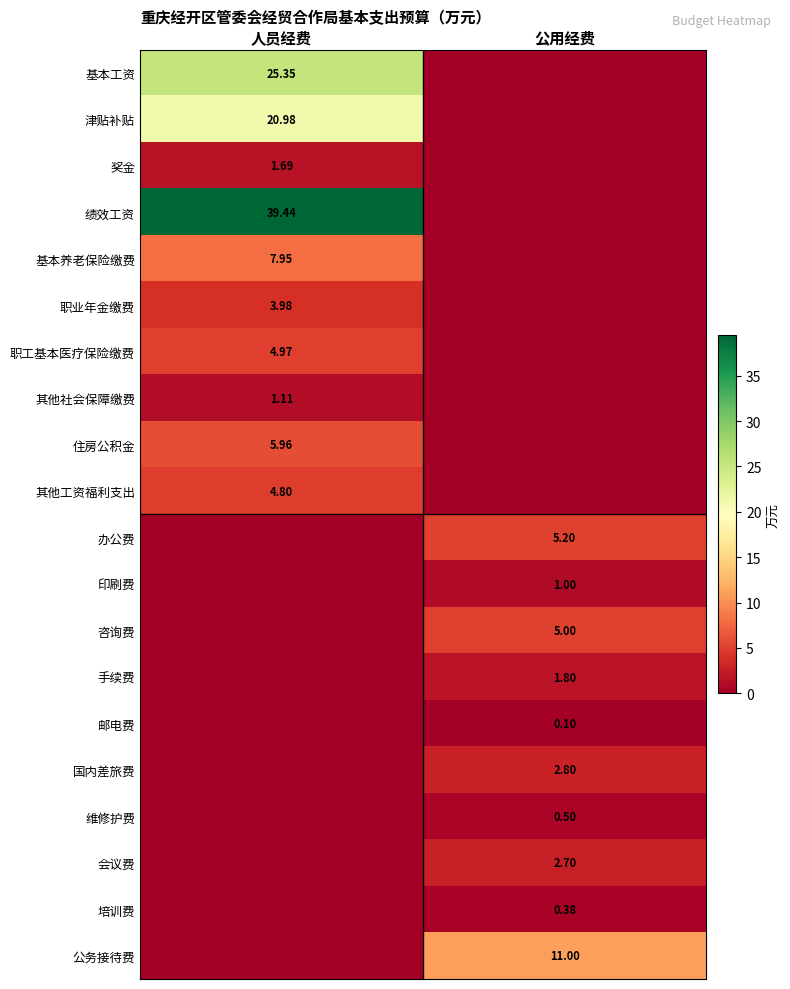

List the series in order of their peak value, lowest first.

邮电费, 培训费, 维修护费, 印刷费, 其他社会保障缴费, 奖金, 手续费, 会议费, 国内差旅费, 职业年金缴费, 其他工资福利支出, 职工基本医疗保险缴费, 咨询费, 办公费, 住房公积金, 基本养老保险缴费, 公务接待费, 津贴补贴, 基本工资, 绩效工资